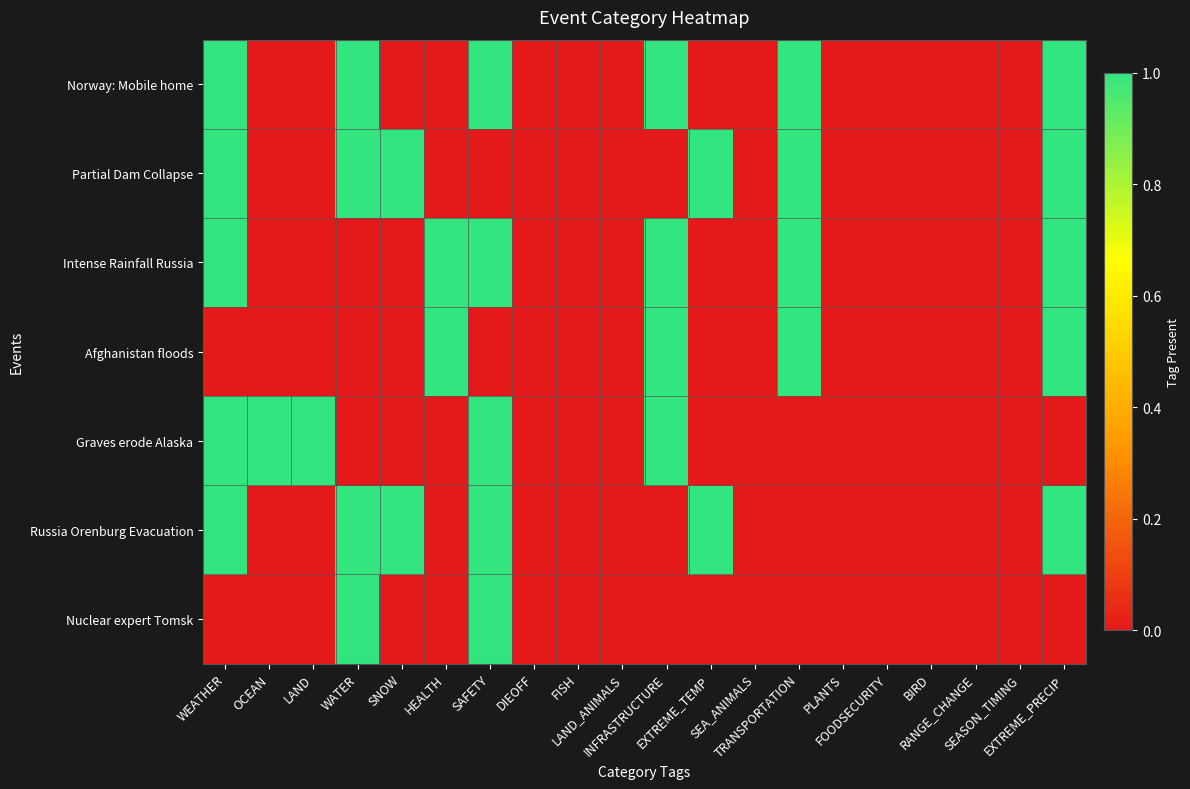

Reading right to left, what are all the values shown in this chart?

Norway: Mobile home: EXTREME_PRECIP=1	SEASON_TIMING=0	RANGE_CHANGE=0	BIRD=0	FOODSECURITY=0	PLANTS=0	TRANSPORTATION=1	SEA_ANIMALS=0	EXTREME_TEMP=0	INFRASTRUCTURE=1	LAND_ANIMALS=0	FISH=0	DIEOFF=0	SAFETY=1	HEALTH=0	SNOW=0	WATER=1	LAND=0	OCEAN=0	WEATHER=1
Partial Dam Collapse: EXTREME_PRECIP=1	SEASON_TIMING=0	RANGE_CHANGE=0	BIRD=0	FOODSECURITY=0	PLANTS=0	TRANSPORTATION=1	SEA_ANIMALS=0	EXTREME_TEMP=1	INFRASTRUCTURE=0	LAND_ANIMALS=0	FISH=0	DIEOFF=0	SAFETY=0	HEALTH=0	SNOW=1	WATER=1	LAND=0	OCEAN=0	WEATHER=1
Intense Rainfall Russia: EXTREME_PRECIP=1	SEASON_TIMING=0	RANGE_CHANGE=0	BIRD=0	FOODSECURITY=0	PLANTS=0	TRANSPORTATION=1	SEA_ANIMALS=0	EXTREME_TEMP=0	INFRASTRUCTURE=1	LAND_ANIMALS=0	FISH=0	DIEOFF=0	SAFETY=1	HEALTH=1	SNOW=0	WATER=0	LAND=0	OCEAN=0	WEATHER=1
Afghanistan floods: EXTREME_PRECIP=1	SEASON_TIMING=0	RANGE_CHANGE=0	BIRD=0	FOODSECURITY=0	PLANTS=0	TRANSPORTATION=1	SEA_ANIMALS=0	EXTREME_TEMP=0	INFRASTRUCTURE=1	LAND_ANIMALS=0	FISH=0	DIEOFF=0	SAFETY=0	HEALTH=1	SNOW=0	WATER=0	LAND=0	OCEAN=0	WEATHER=0
Graves erode Alaska: EXTREME_PRECIP=0	SEASON_TIMING=0	RANGE_CHANGE=0	BIRD=0	FOODSECURITY=0	PLANTS=0	TRANSPORTATION=0	SEA_ANIMALS=0	EXTREME_TEMP=0	INFRASTRUCTURE=1	LAND_ANIMALS=0	FISH=0	DIEOFF=0	SAFETY=1	HEALTH=0	SNOW=0	WATER=0	LAND=1	OCEAN=1	WEATHER=1
Russia Orenburg Evacuation: EXTREME_PRECIP=1	SEASON_TIMING=0	RANGE_CHANGE=0	BIRD=0	FOODSECURITY=0	PLANTS=0	TRANSPORTATION=0	SEA_ANIMALS=0	EXTREME_TEMP=1	INFRASTRUCTURE=0	LAND_ANIMALS=0	FISH=0	DIEOFF=0	SAFETY=1	HEALTH=0	SNOW=1	WATER=1	LAND=0	OCEAN=0	WEATHER=1
Nuclear expert Tomsk: EXTREME_PRECIP=0	SEASON_TIMING=0	RANGE_CHANGE=0	BIRD=0	FOODSECURITY=0	PLANTS=0	TRANSPORTATION=0	SEA_ANIMALS=0	EXTREME_TEMP=0	INFRASTRUCTURE=0	LAND_ANIMALS=0	FISH=0	DIEOFF=0	SAFETY=1	HEALTH=0	SNOW=0	WATER=1	LAND=0	OCEAN=0	WEATHER=0